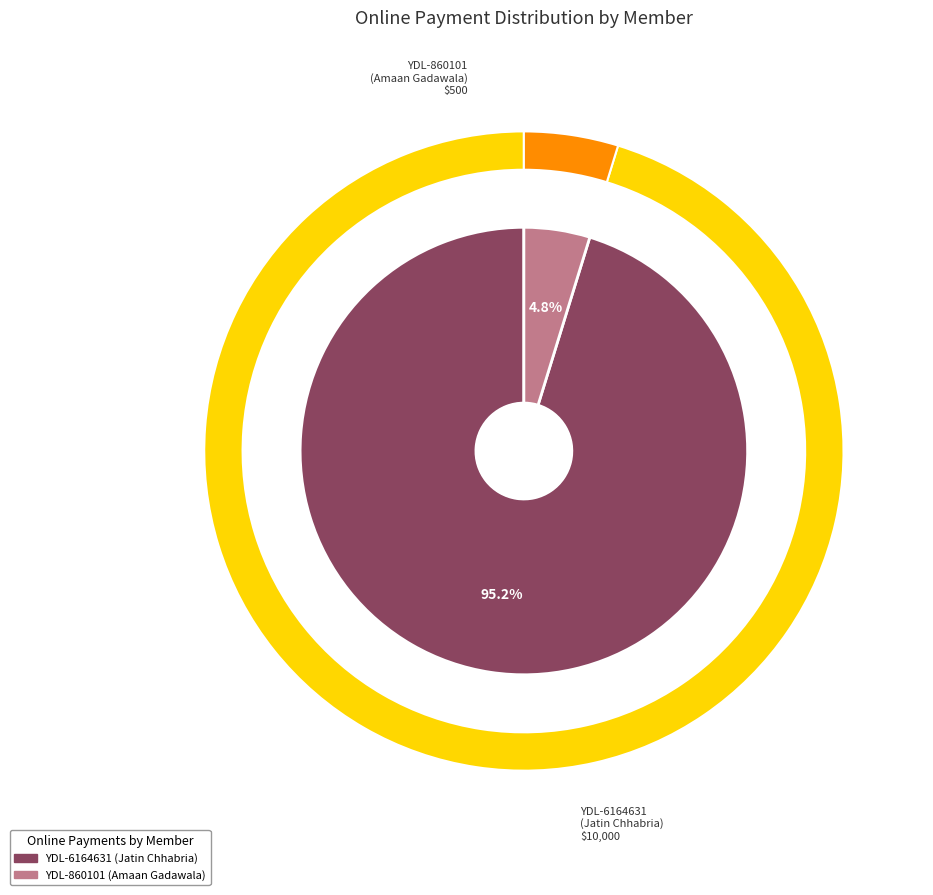

To the nearest percent, what is the combined percentage of YDL-6164631 and YDL-860101?

100%